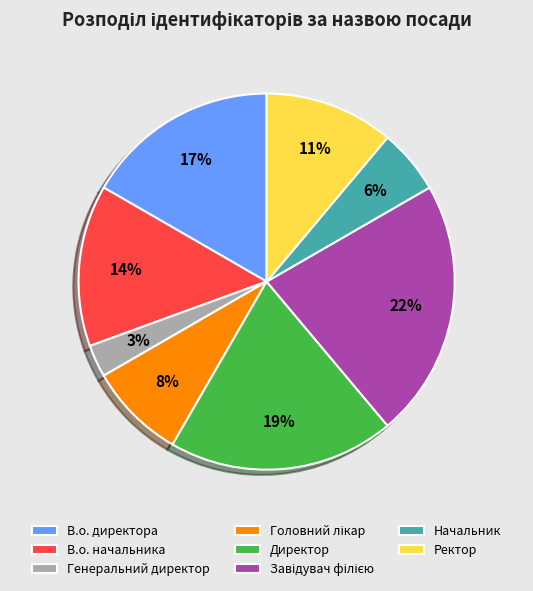

Is Ректор the majority of the pie?

No